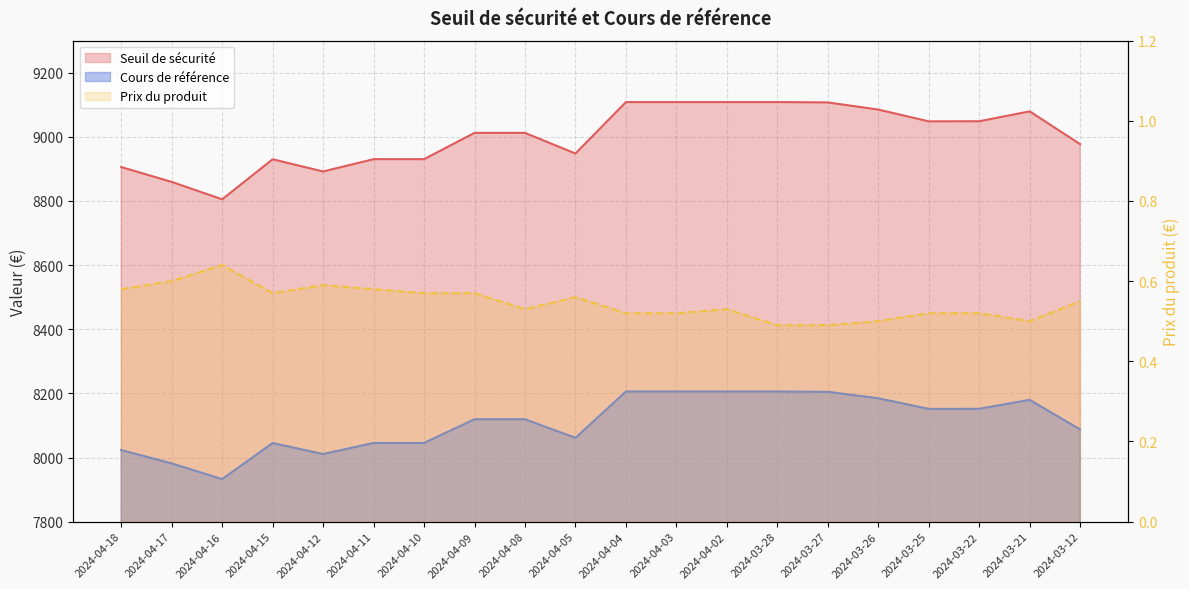

What is the sum of all Seuil de sécurité values?

180005.9